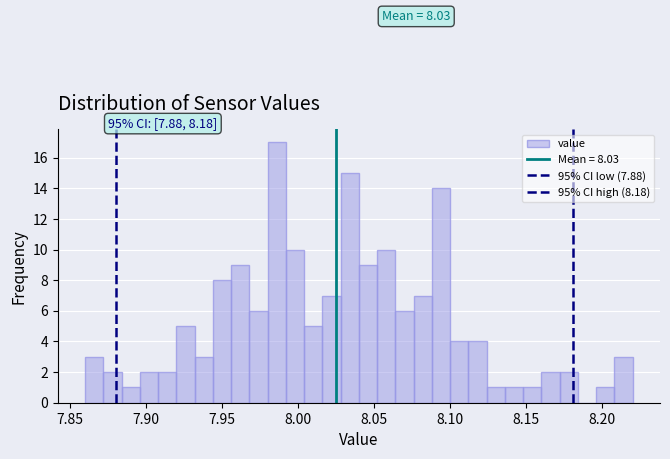

Read against the x-axis, roughly where is the centre of the tallest bar?

7.985